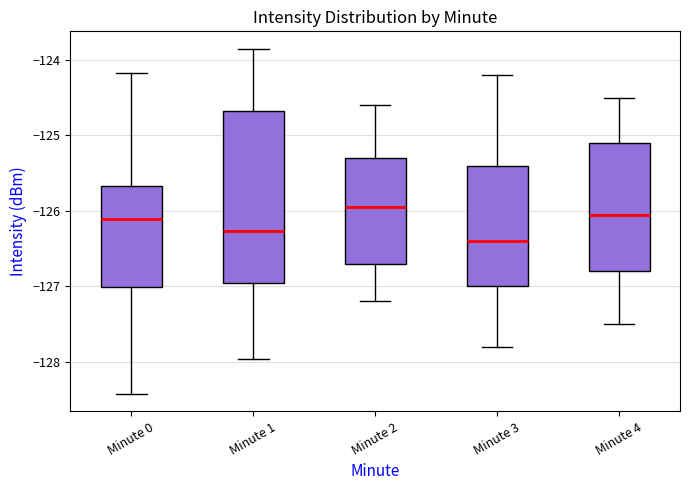

Reading left to right, read every box against the y-axis: the position of its median line, the range the box covers, and the ends of its whiskers. The values are not printed on the chart, so give them approximately, as read against the axis.

Minute 0: median -126.1, box -127.0 to -125.7, whiskers -128.4 to -124.2
Minute 1: median -126.3, box -127.0 to -124.7, whiskers -128.0 to -123.9
Minute 2: median -125.9, box -126.7 to -125.3, whiskers -127.2 to -124.6
Minute 3: median -126.4, box -127.0 to -125.4, whiskers -127.8 to -124.2
Minute 4: median -126.0, box -126.8 to -125.1, whiskers -127.5 to -124.5